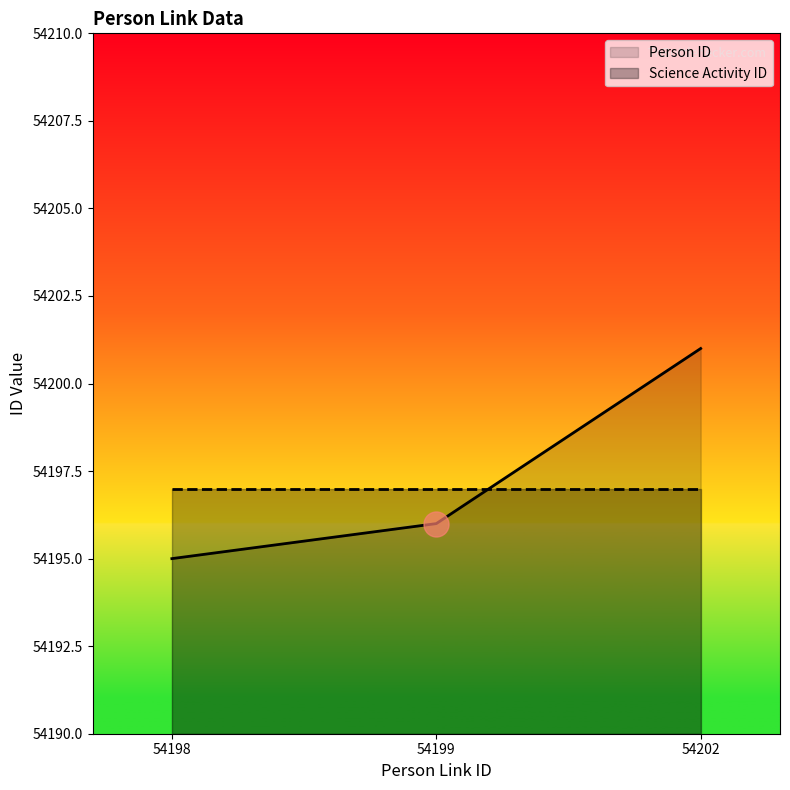

Reading right to left, transcribe all the data shown in this chart.

Person ID: 54202=54201	54199=54196	54198=54195
Science Activity ID: 54202=54197	54199=54197	54198=54197